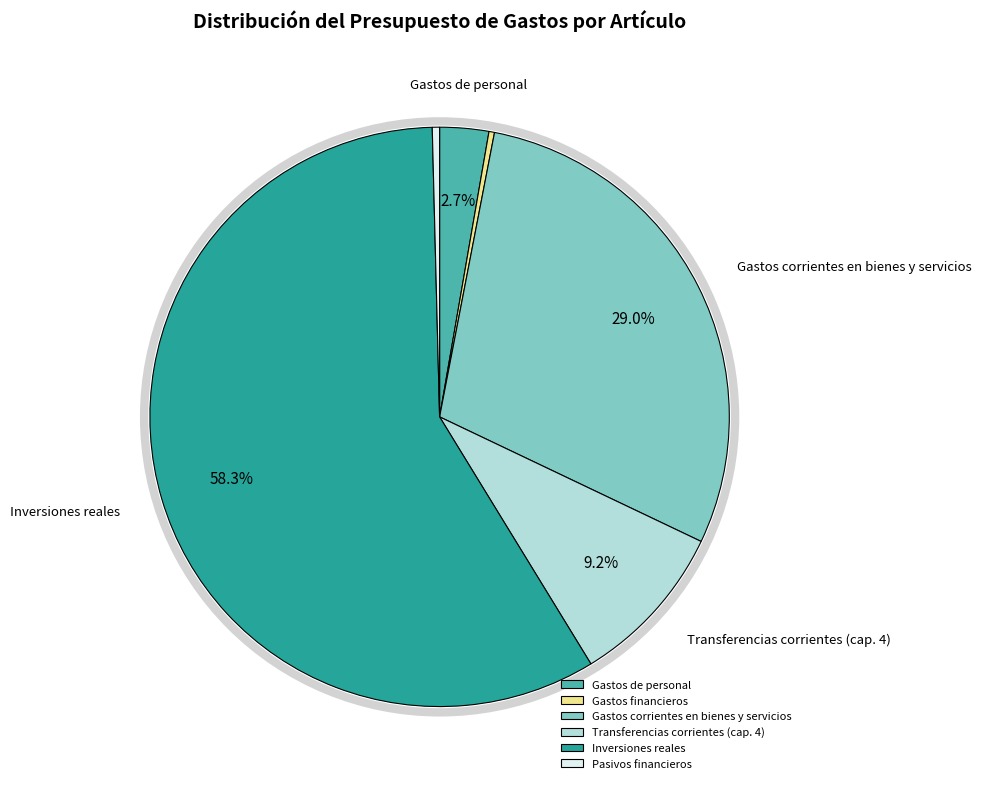

Which has a higher value, Gastos de personal or Inversiones reales?

Inversiones reales